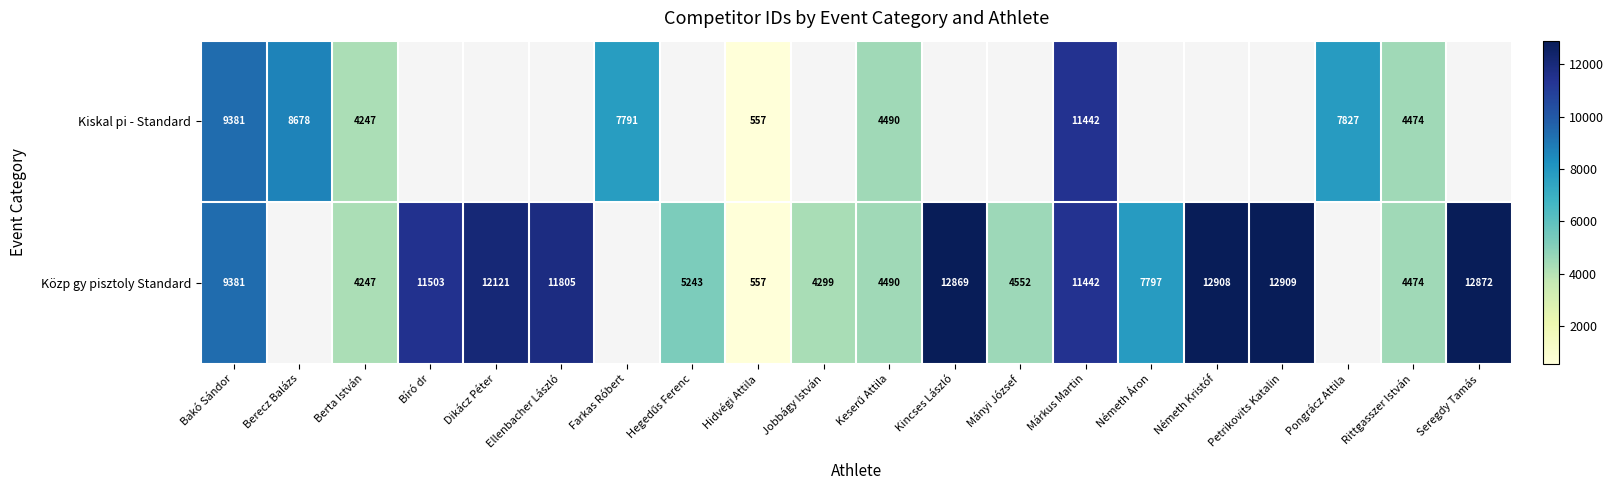

Is it true that Kiskal pi - Standard equals 7572 at Márkus Martin?

False